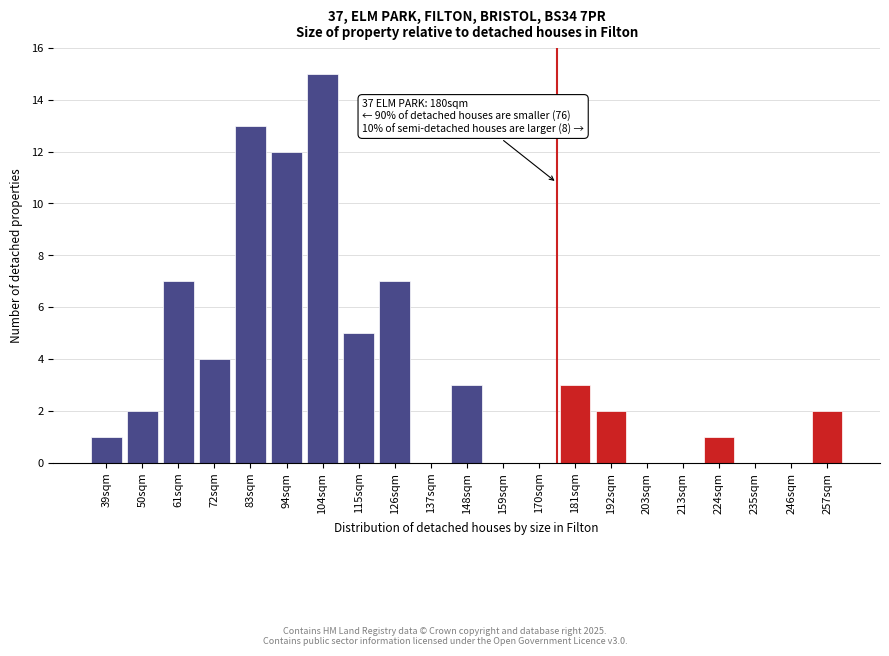

Reading left to right, list all the values displayed in this chart.

39sqm=1	50sqm=2	61sqm=7	72sqm=4	83sqm=13	94sqm=12	104sqm=15	115sqm=5	126sqm=7	137sqm=0	148sqm=3	159sqm=0	170sqm=0	181sqm=3	192sqm=2	203sqm=0	213sqm=0	224sqm=1	235sqm=0	246sqm=0	257sqm=2